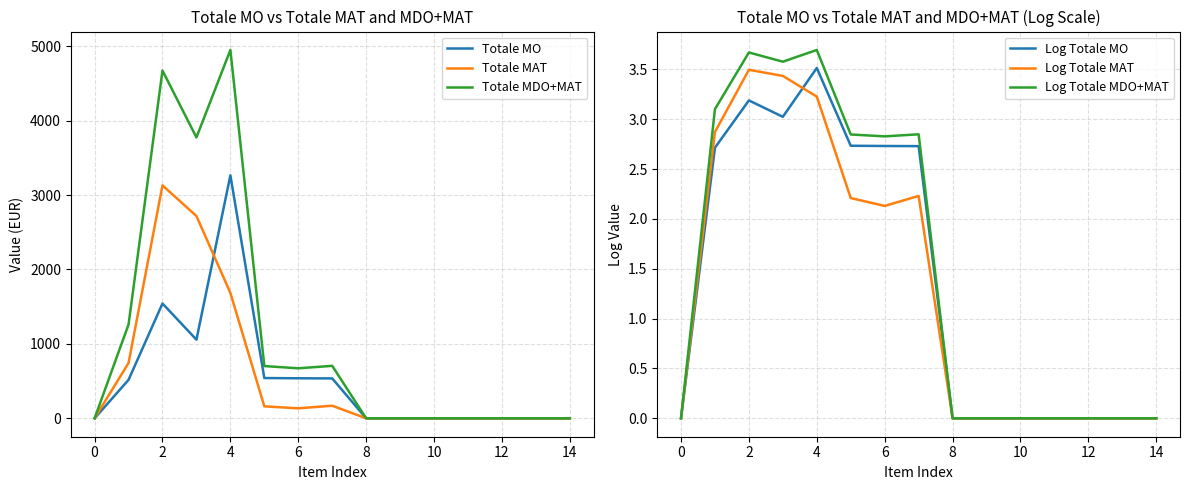

Rank the series at 11 from lowest to highest value.

Totale MO, Totale MAT, Totale MDO+MAT, Log Totale MO, Log Totale MAT, Log Totale MDO+MAT